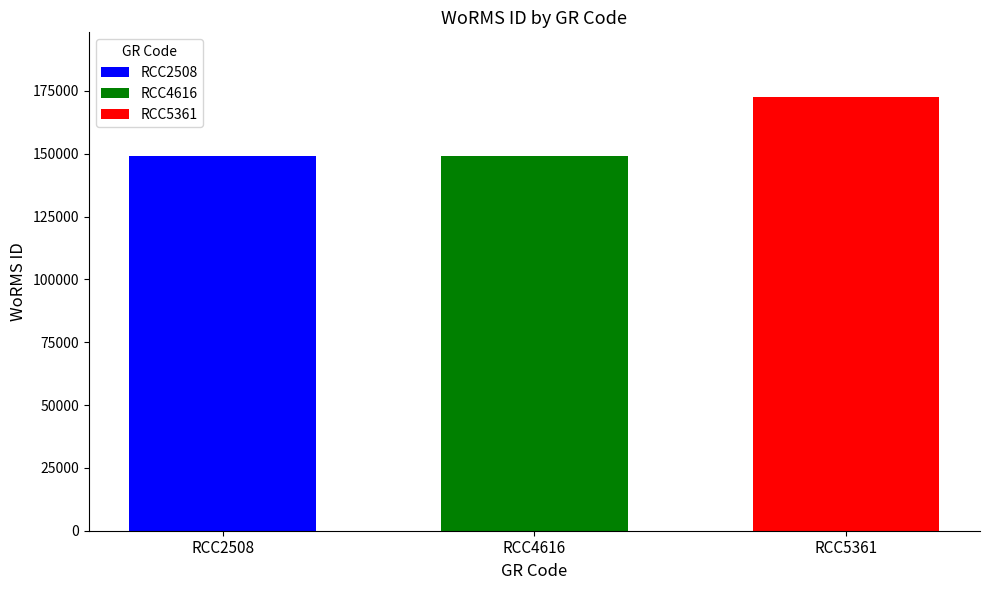

How many bars are there in total?

3